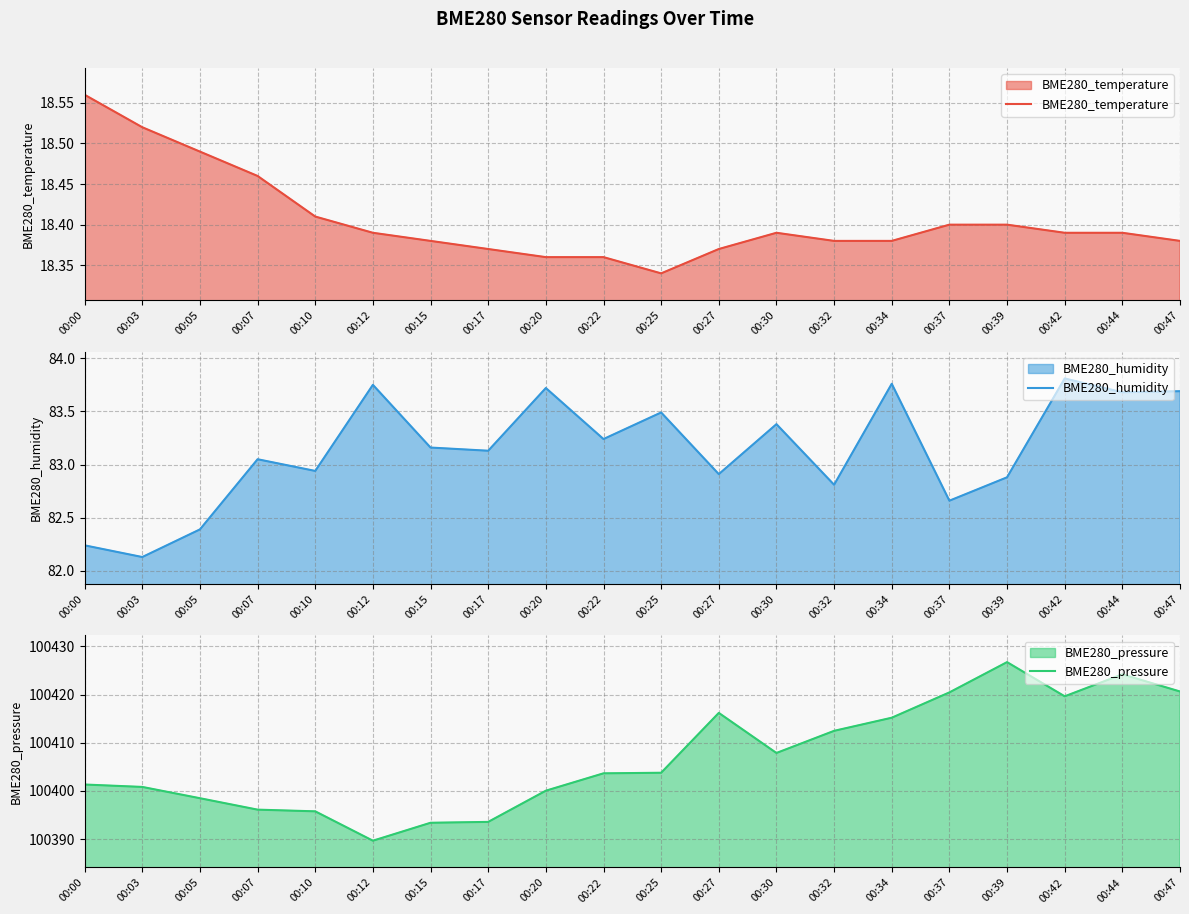

Where is the first local minimum for BME280_humidity?

00:03